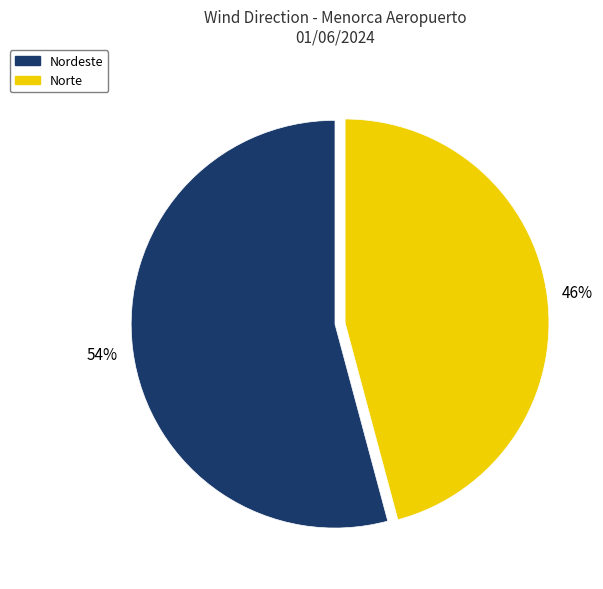

To the nearest percent, what is the average slice percentage?

50%